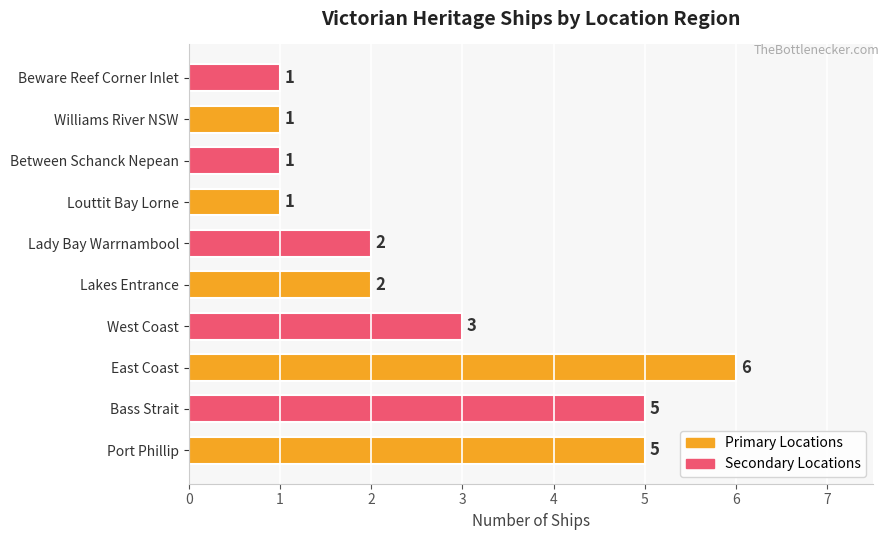

What is the difference between the second highest and second lowest values?

4